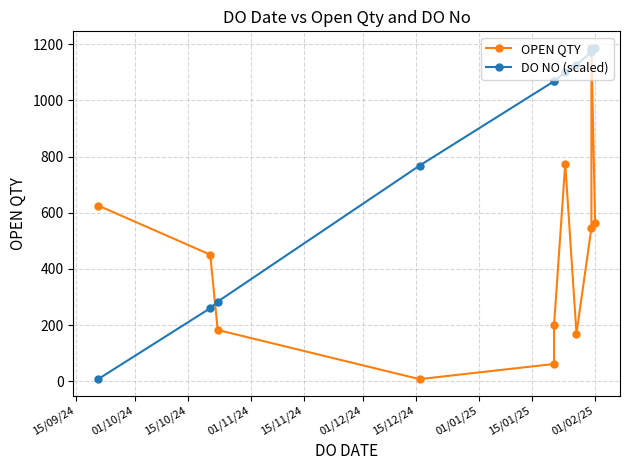

What is the maximum value shown in the chart?

1187.0